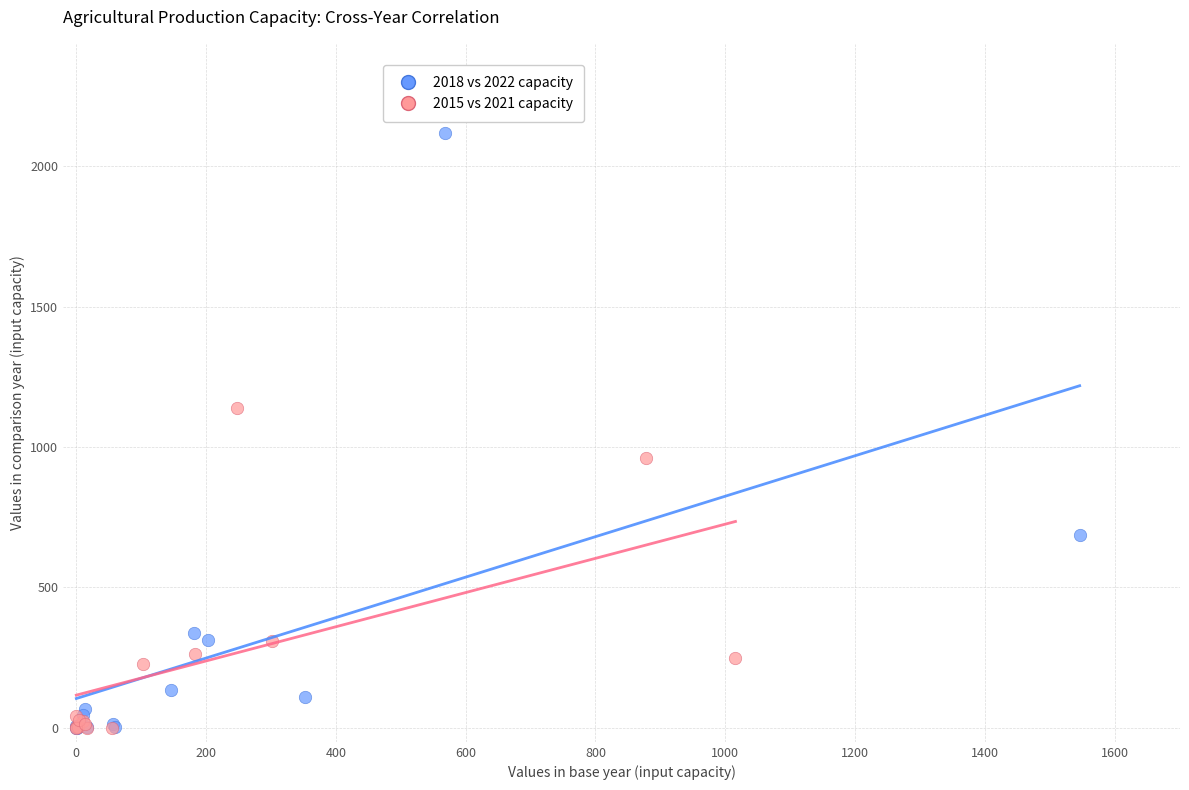

Which series has the widest spread of Y values?

2018 vs 2022 capacity